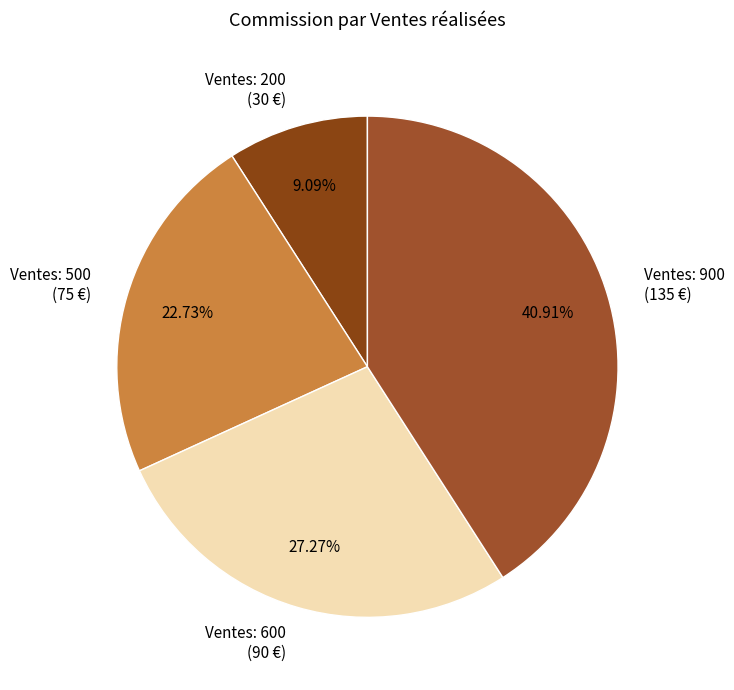

Is the sum of Ventes: 500 (75 €) and Ventes: 200 (30 €) greater than half?

No